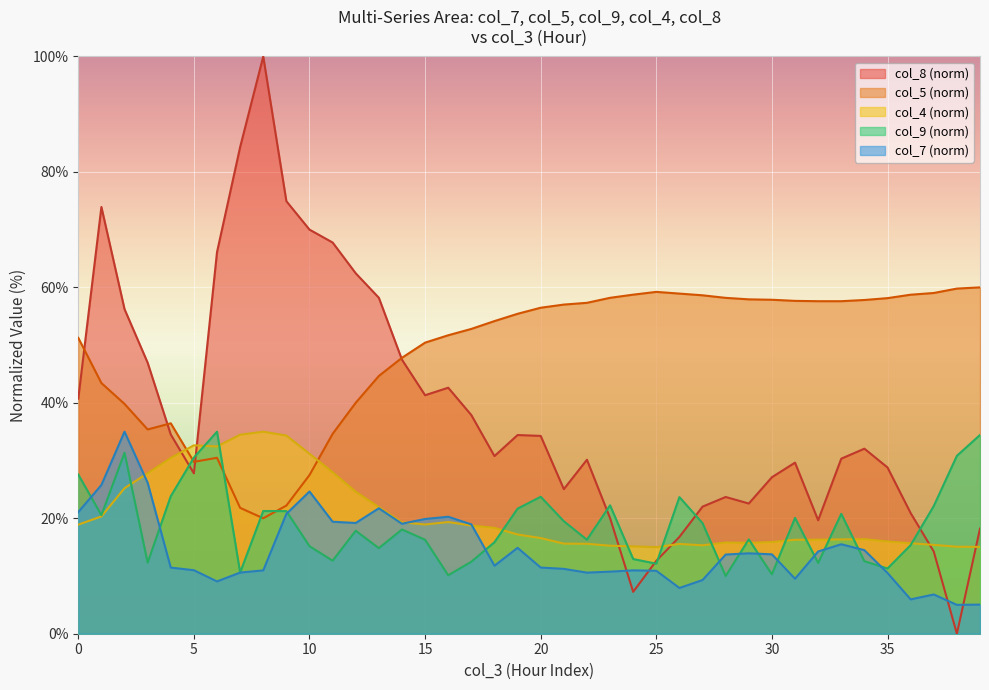

How many data points in col_4 are less than 17?

20